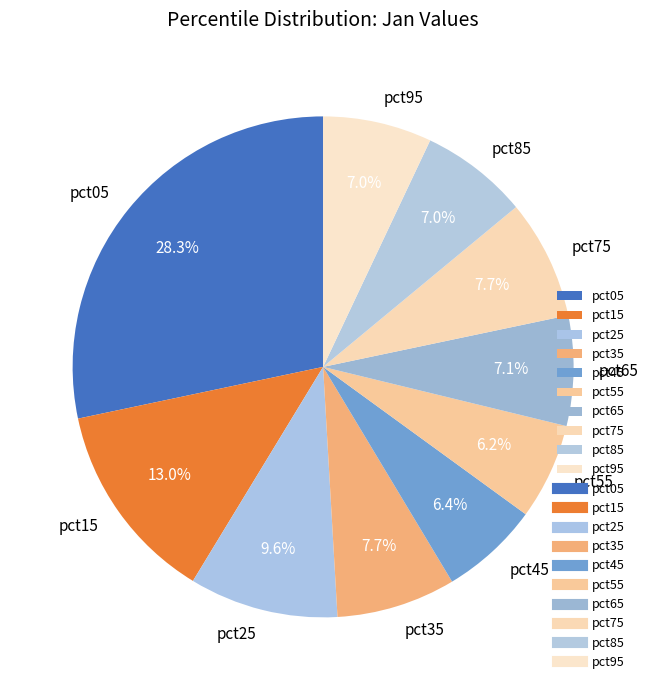

Is the sum of pct25 and pct35 greater than half?

No